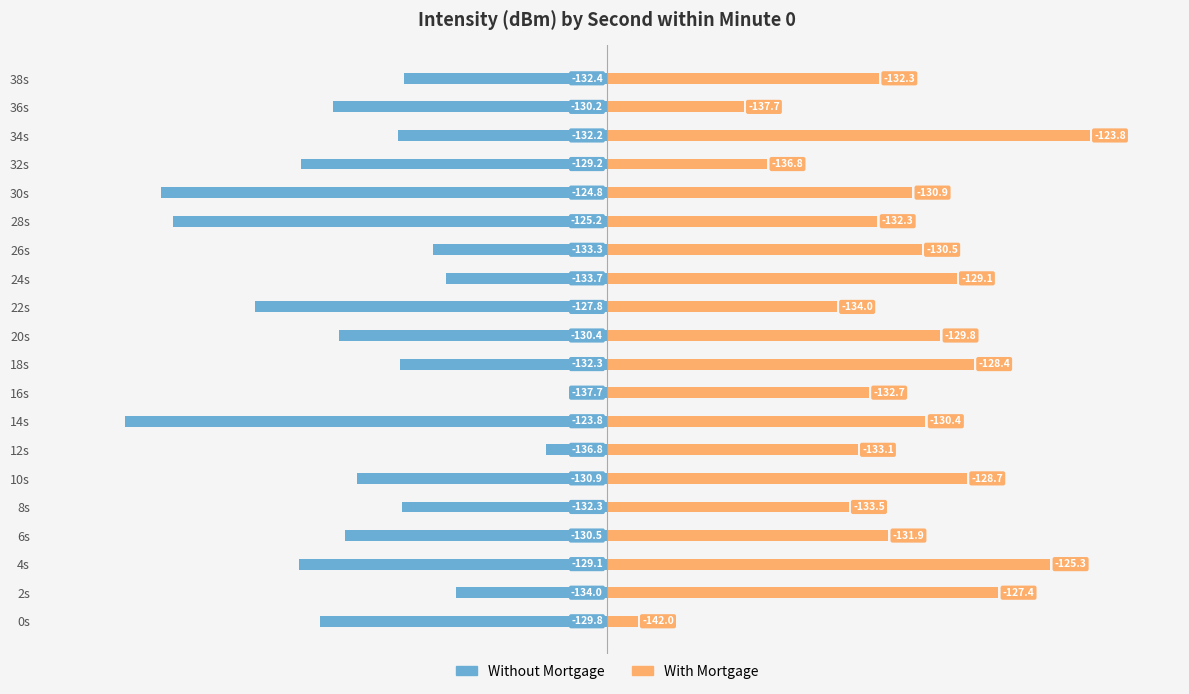

Between 24s and 38s, which is larger?

24s